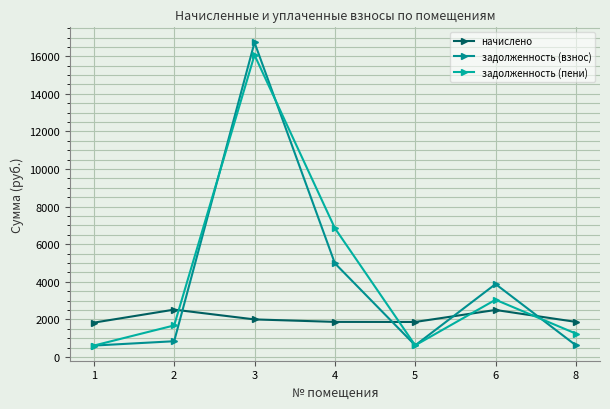

What is the difference between the highest and lowest values at 8?

1246.4